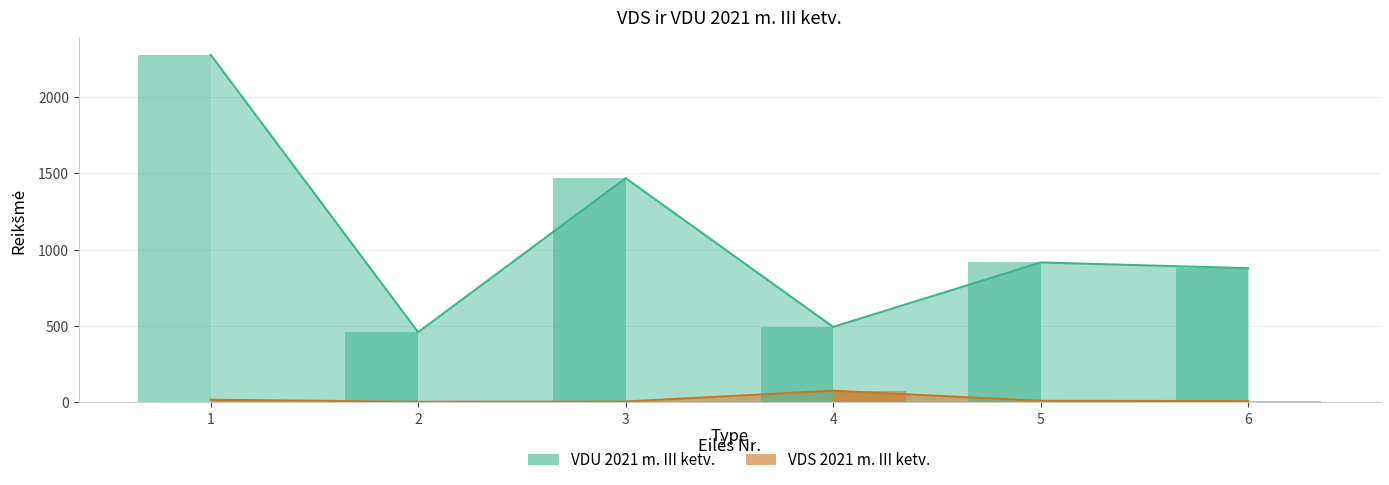

The value of VDU 2021 m. III ketv. at 1 is 2275.5. True or false?

True